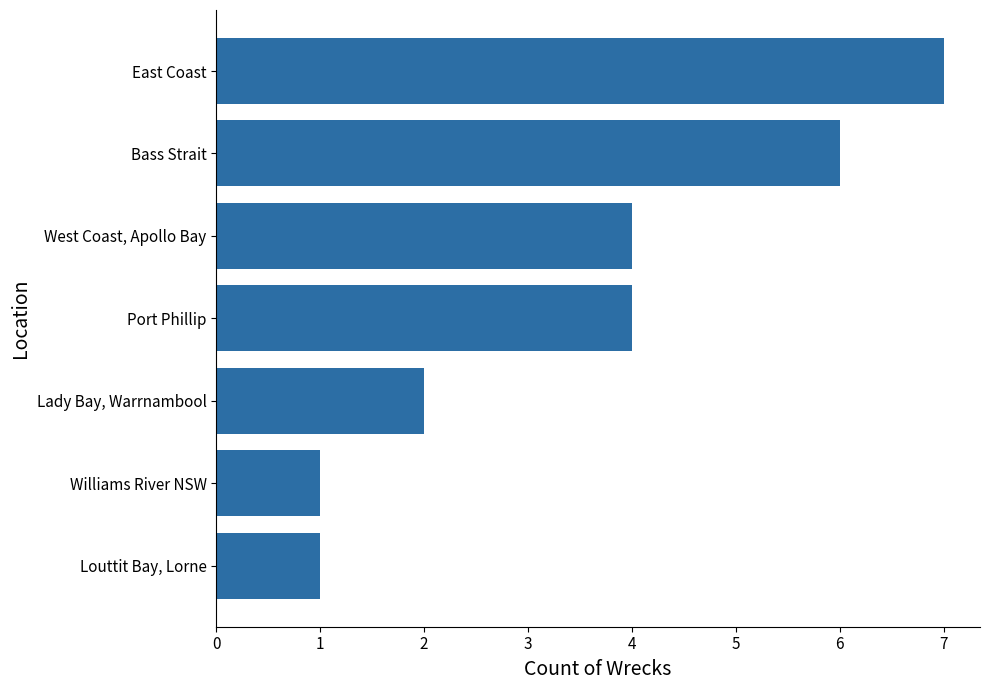

How many values are below 4?

3